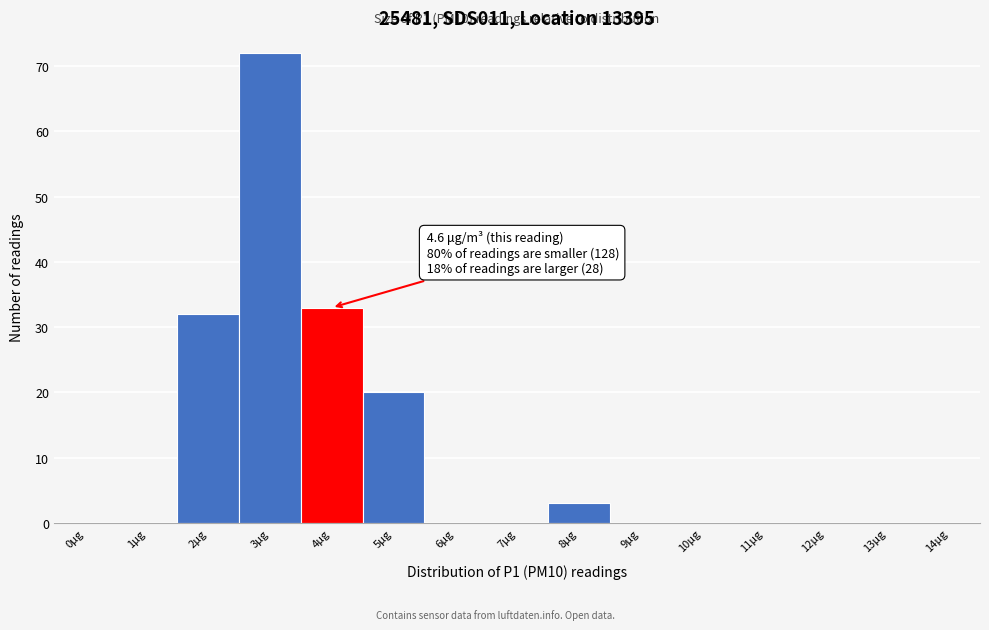

Reading right to left, list all the values displayed in this chart.

14μg=0	13μg=0	12μg=0	11μg=0	10μg=0	9μg=0	8μg=3	7μg=0	6μg=0	5μg=20	4μg=33	3μg=72	2μg=32	1μg=0	0μg=0